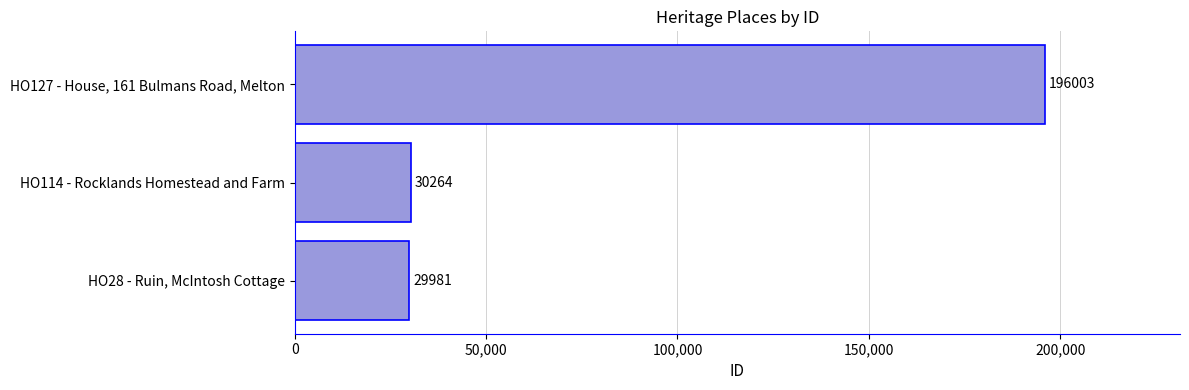

How many distinct data groups are displayed?

1